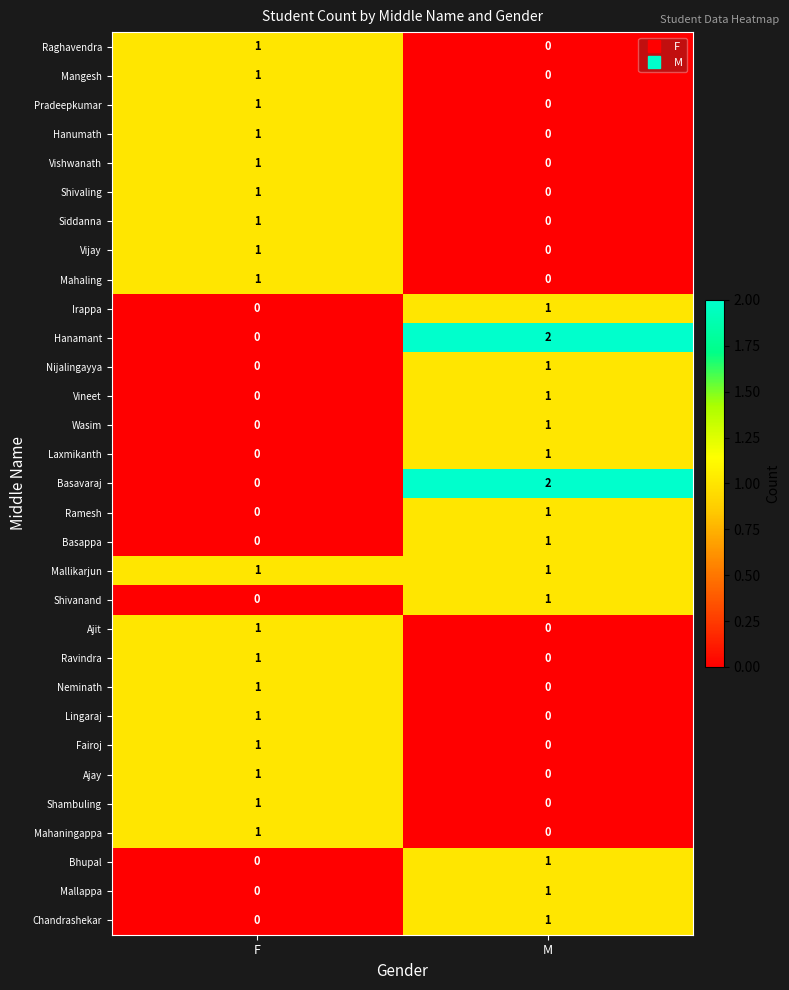

At which category is the sum across all series the highest?

F